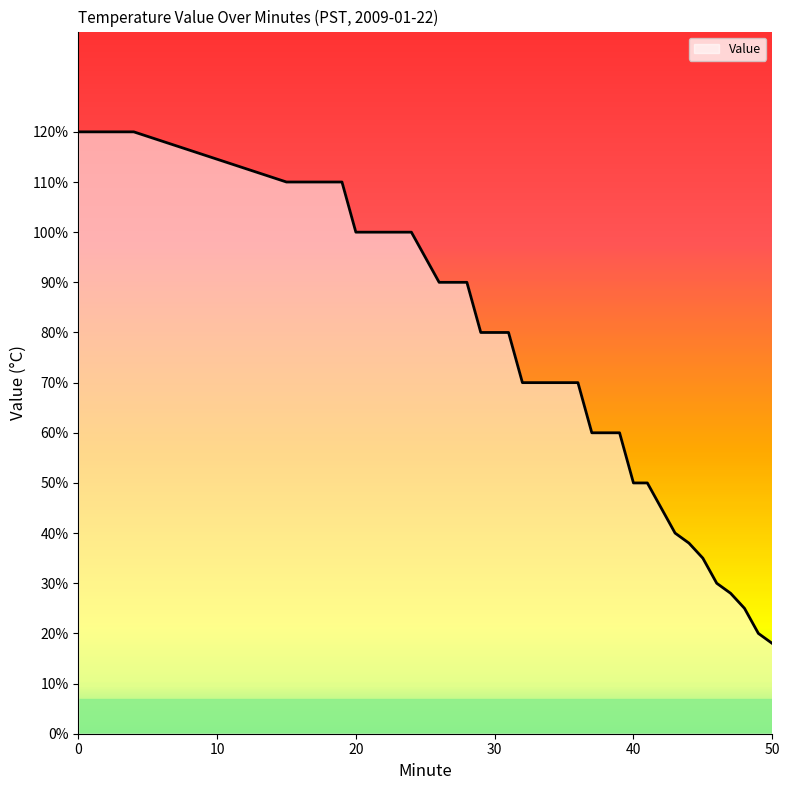

Does the chart display data point markers on the line(s)?

No